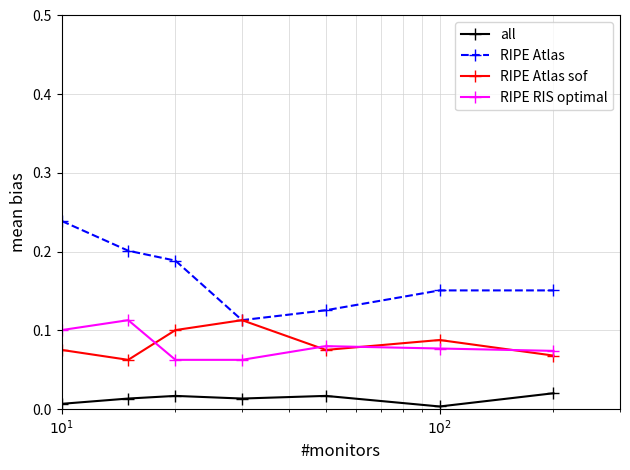

Does the chart have visible grid lines?

Yes